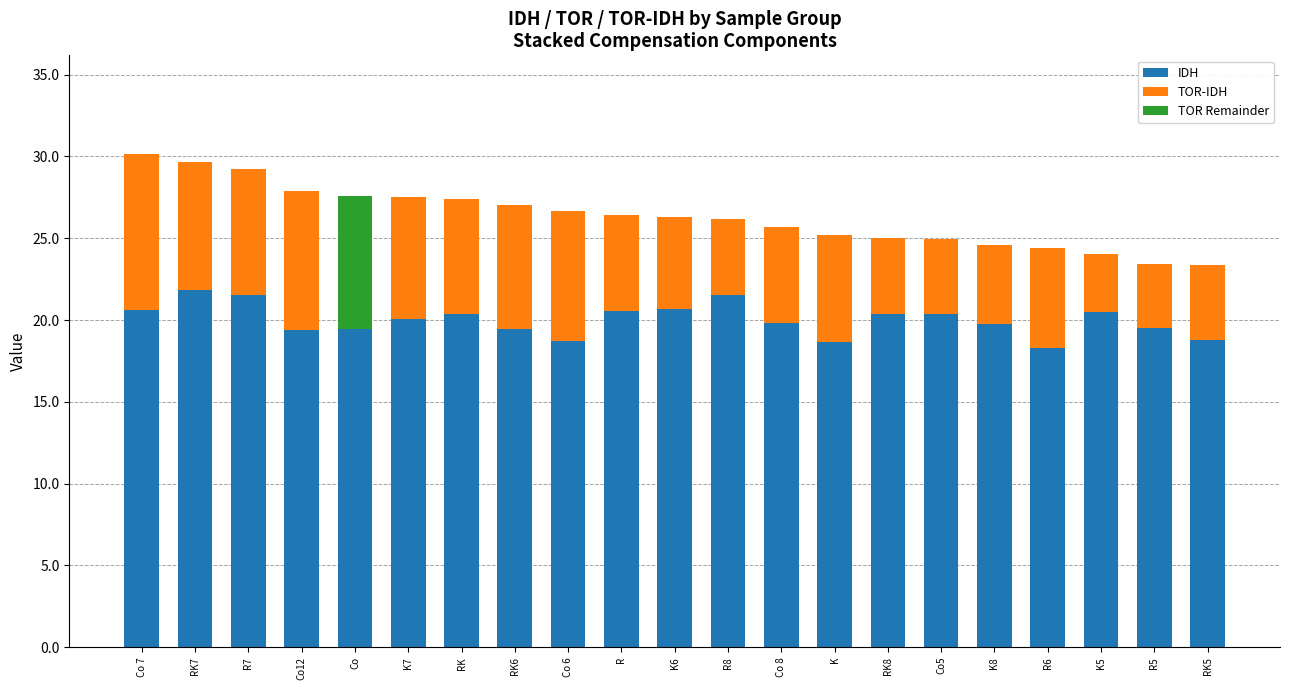

What is the total value across all series at RK6?

27.0